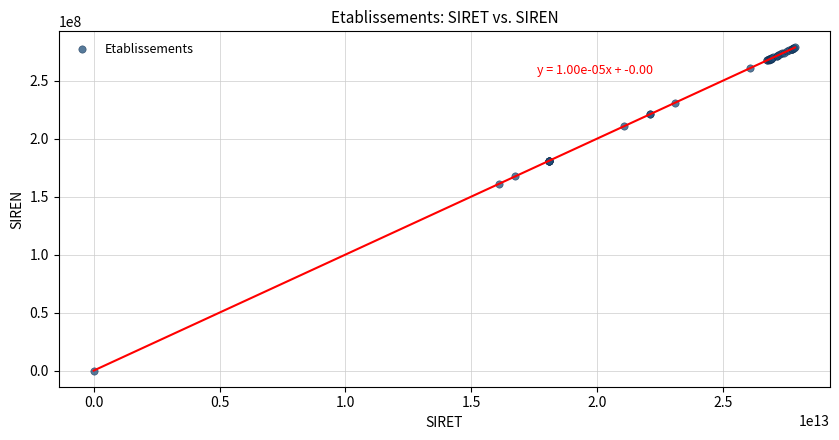

What Y value in the scatter plot is closest to 139274104?

160827045